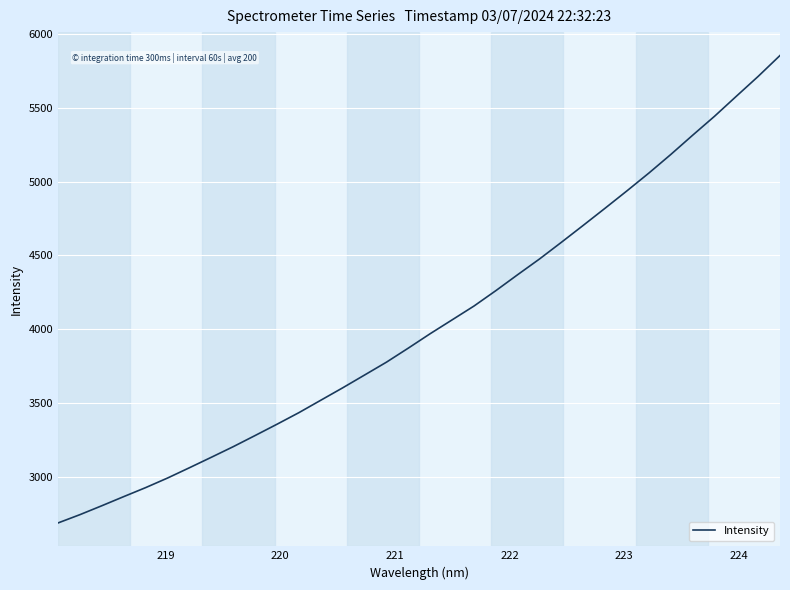

What is the smallest value displayed?

2686.7